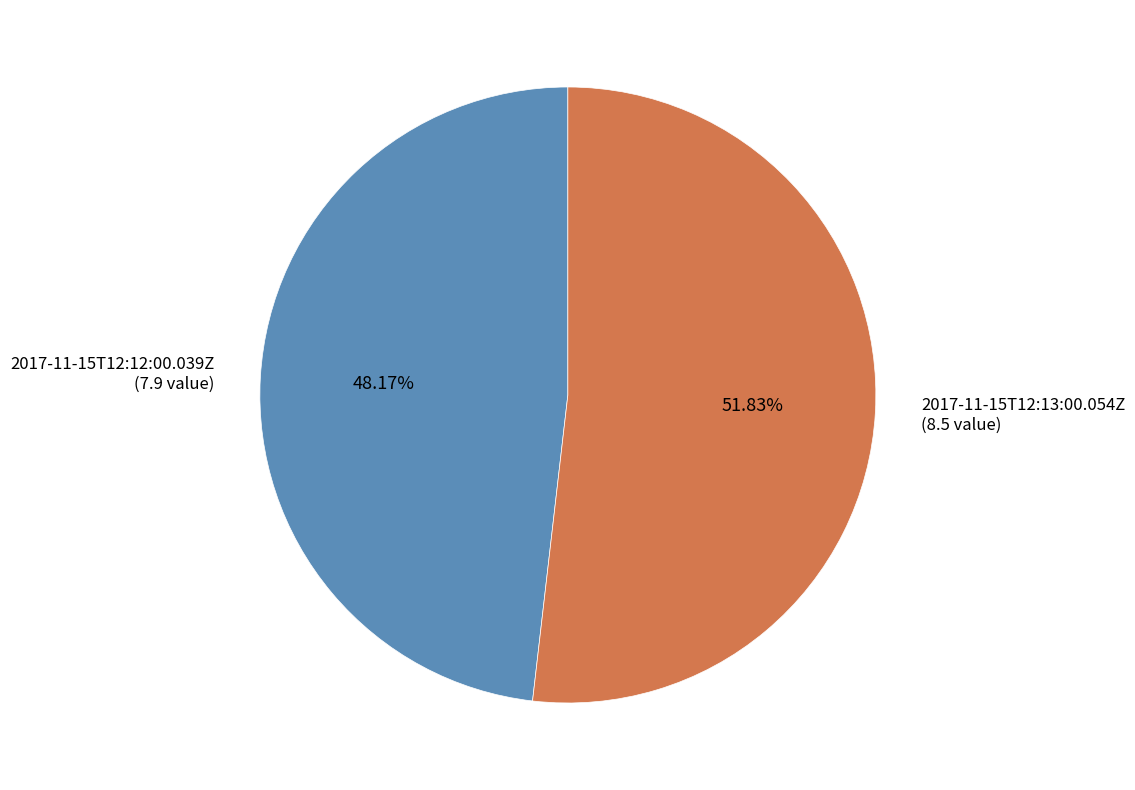

Which has a higher value, 2017-11-15T12:13:00.054Z or 2017-11-15T12:12:00.039Z?

2017-11-15T12:13:00.054Z